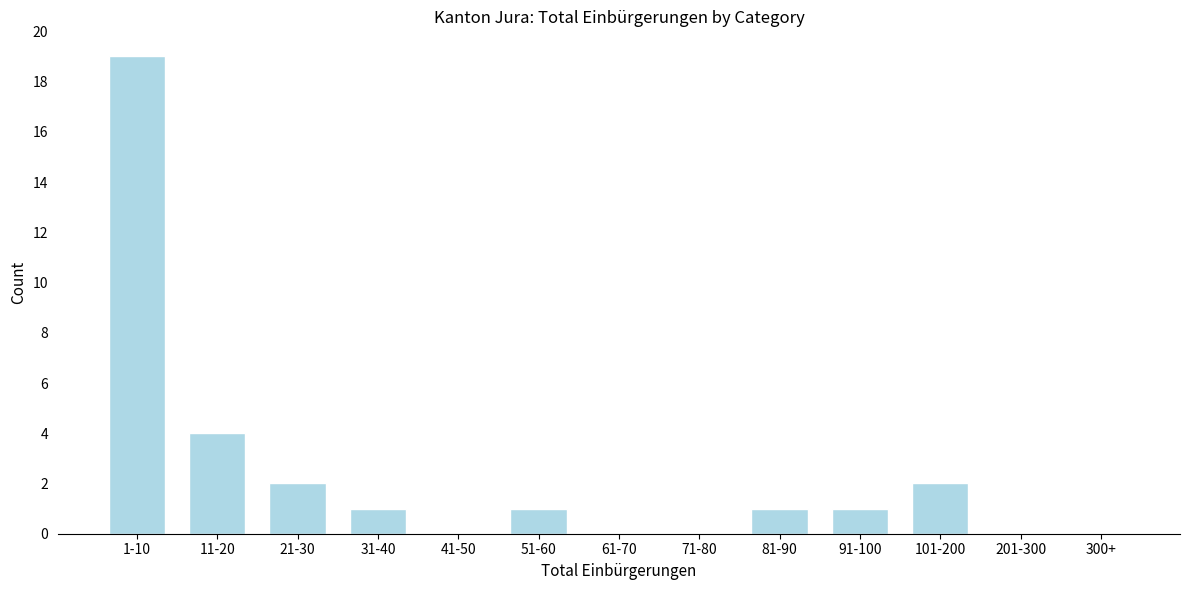

Reading left to right, transcribe all the data shown in this chart.

1-10=19	11-20=4	21-30=2	31-40=1	41-50=0	51-60=1	61-70=0	71-80=0	81-90=1	91-100=1	101-200=2	201-300=0	300+=0